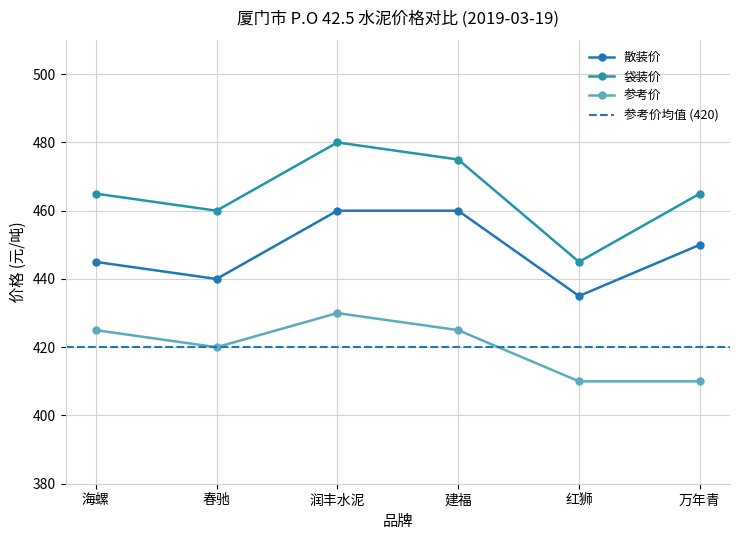

True or false: 散装价 and 参考价 intersect in this chart.

False